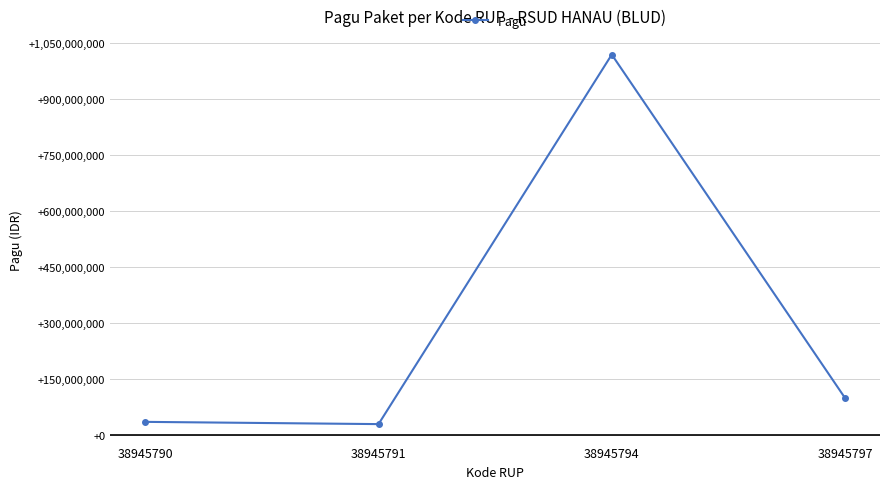

What is the smallest value displayed?

30000000